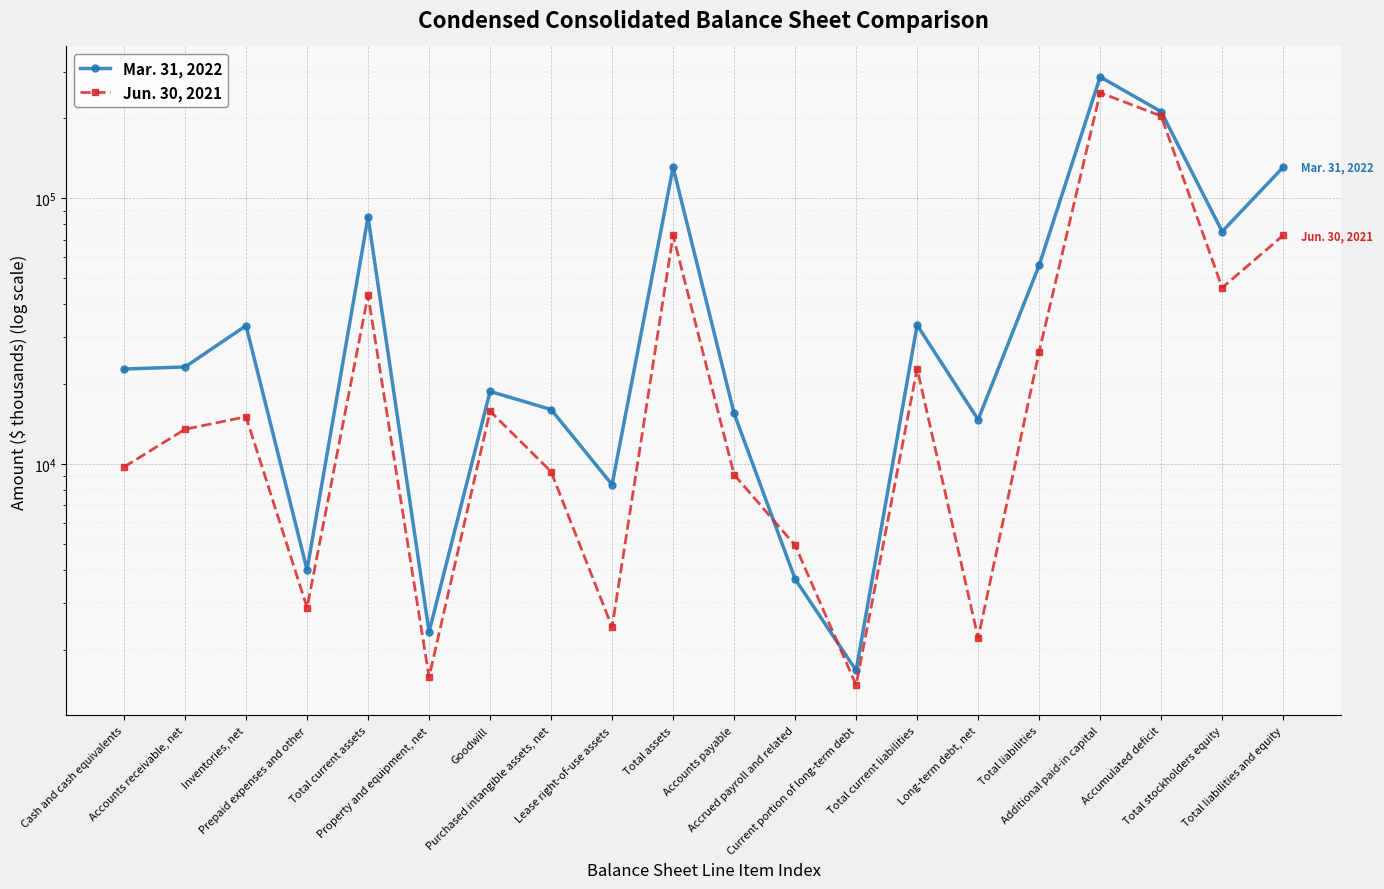

Rank the series by their maximum value, from highest to lowest.

Mar. 31, 2022, Jun. 30, 2021